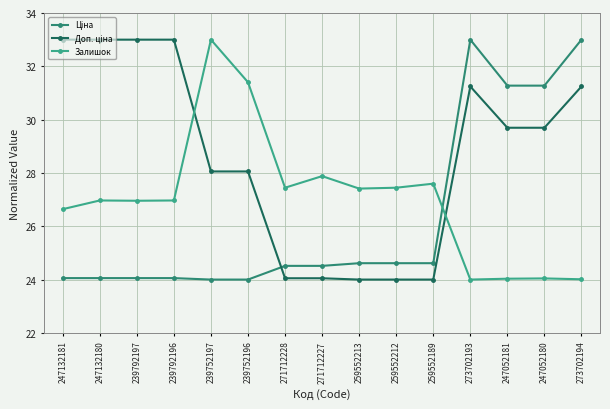

How many values in the Залишок series are below 26?

4